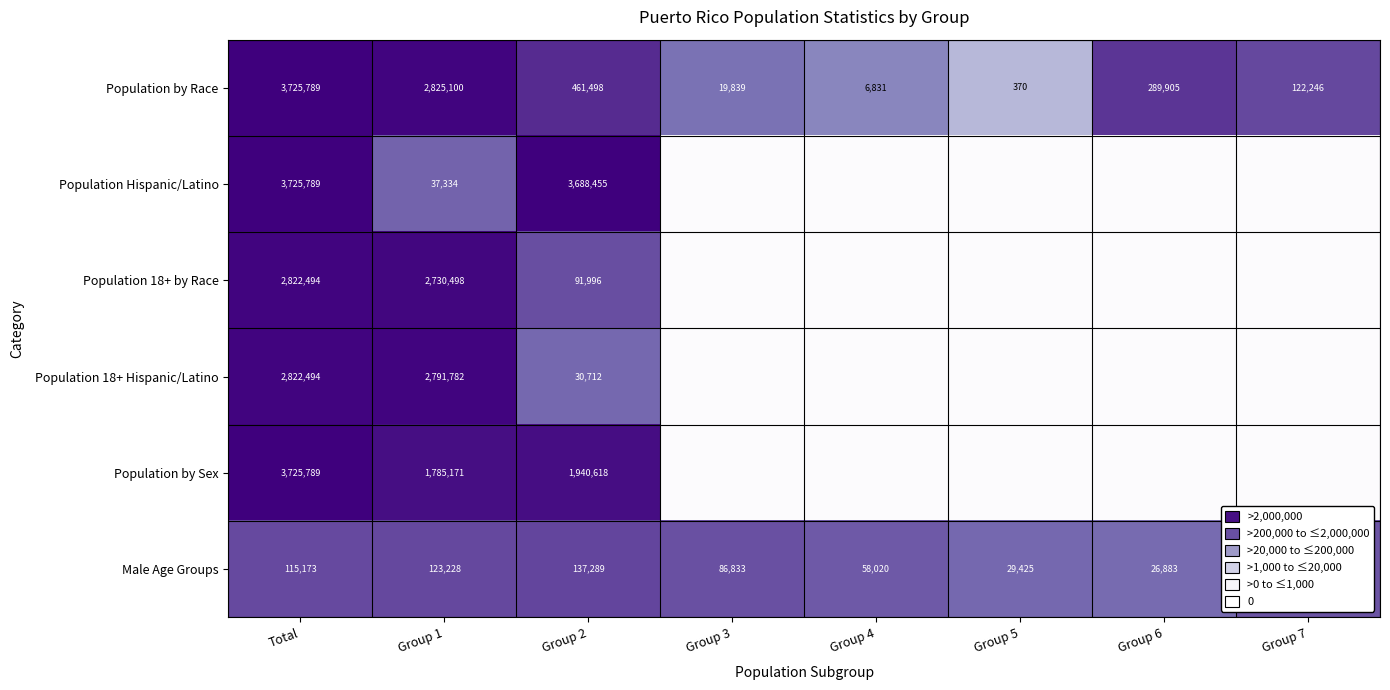

At which category does the chart reach its peak across all series?

Total